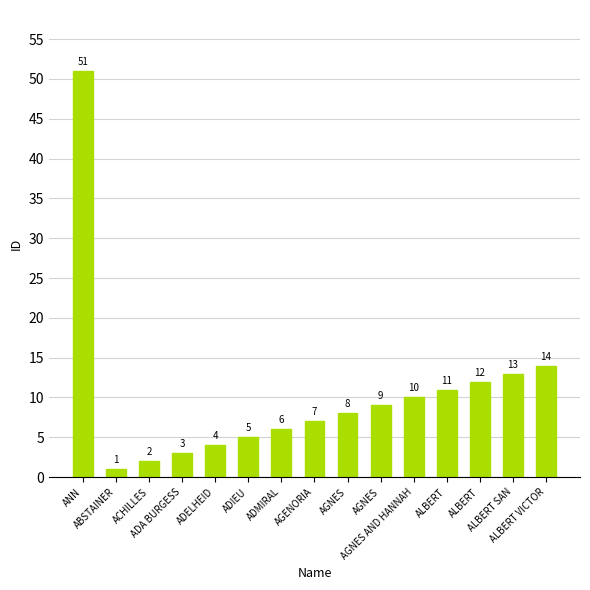

Between ADELHEID and ANN, which is larger?

ANN